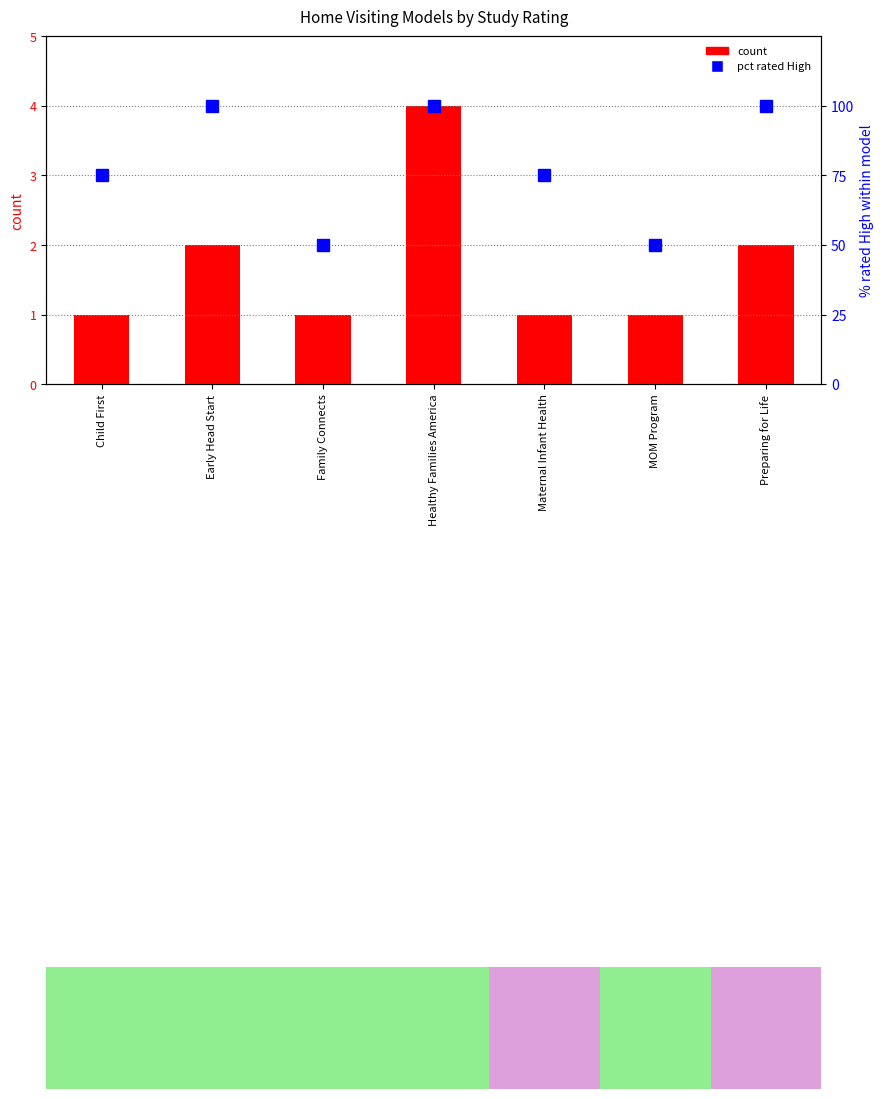

Rank the series by their maximum value, from lowest to highest.

count, pct rated High